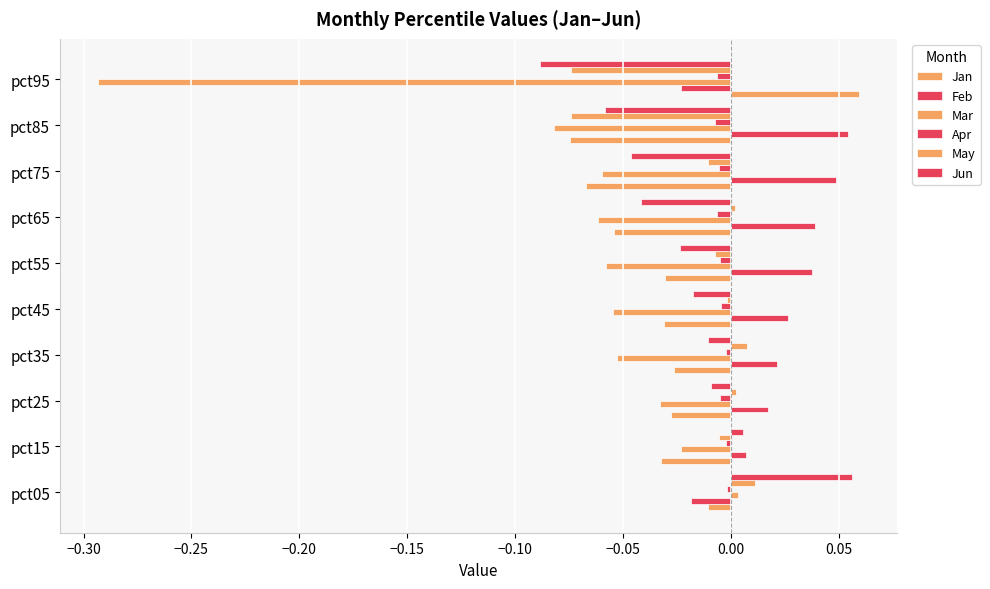

Reading left to right, transcribe all the data shown in this chart.

Jan: -0.0	-0.0	-0.0	-0.0	-0.0	-0.0	-0.1	-0.1	-0.1	0.1
Feb: -0.0	0.0	0.0	0.0	0.0	0.0	0.0	0.0	0.1	-0.0
Mar: 0.0	-0.0	-0.0	-0.1	-0.1	-0.1	-0.1	-0.1	-0.1	-0.3
Apr: -0.0	-0.0	-0.0	-0.0	-0.0	-0.0	-0.0	-0.0	-0.0	-0.0
May: 0.0	-0.0	0.0	0.0	-0.0	-0.0	0.0	-0.0	-0.1	-0.1
Jun: 0.1	0.0	-0.0	-0.0	-0.0	-0.0	-0.0	-0.0	-0.1	-0.1